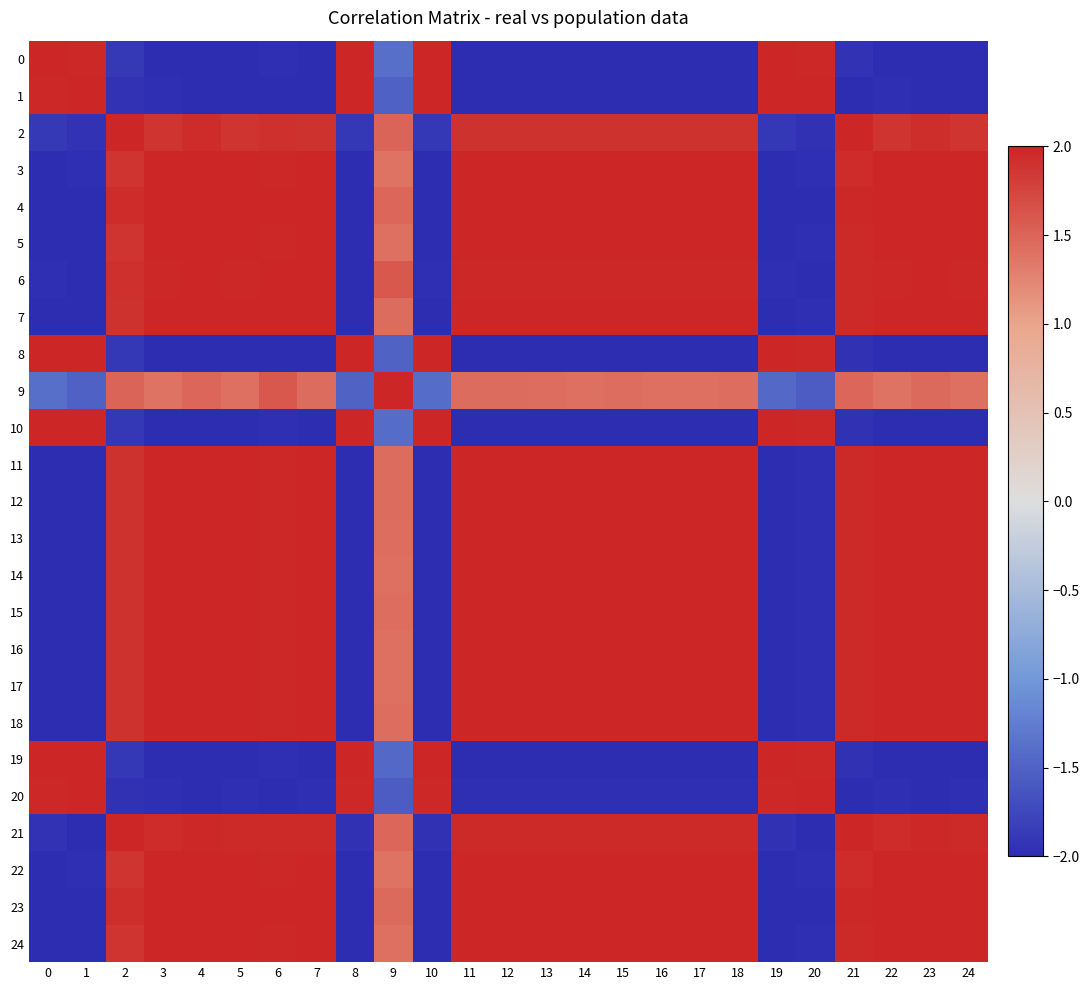

Which series changed the most between 0 and 9?

6